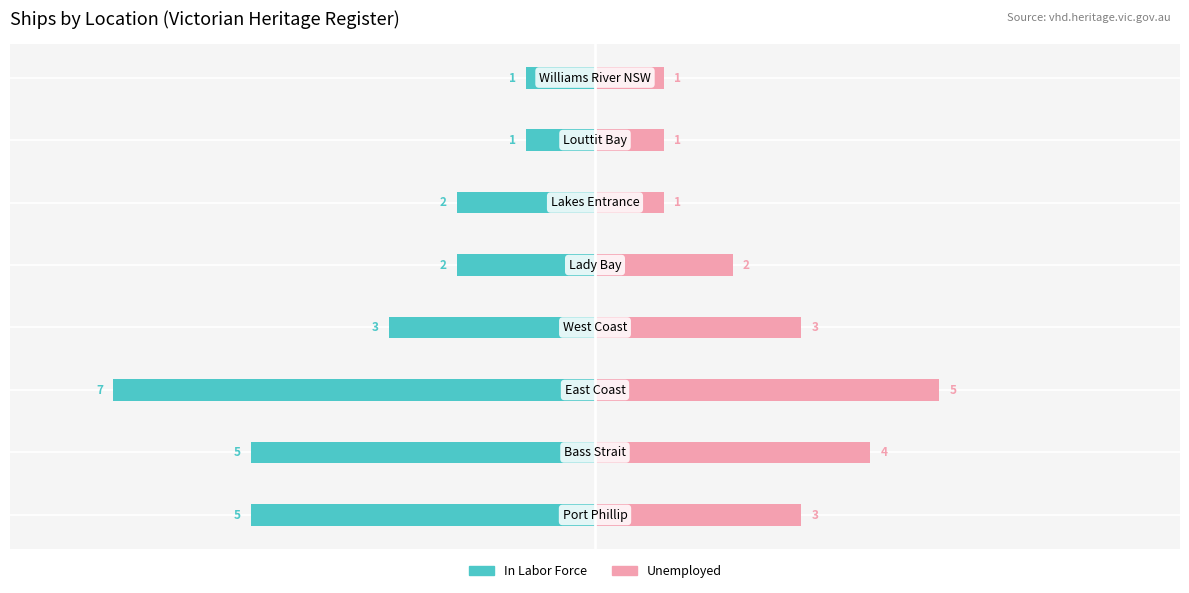

What is the sum of the Unemployed values at 1 and 5?

5